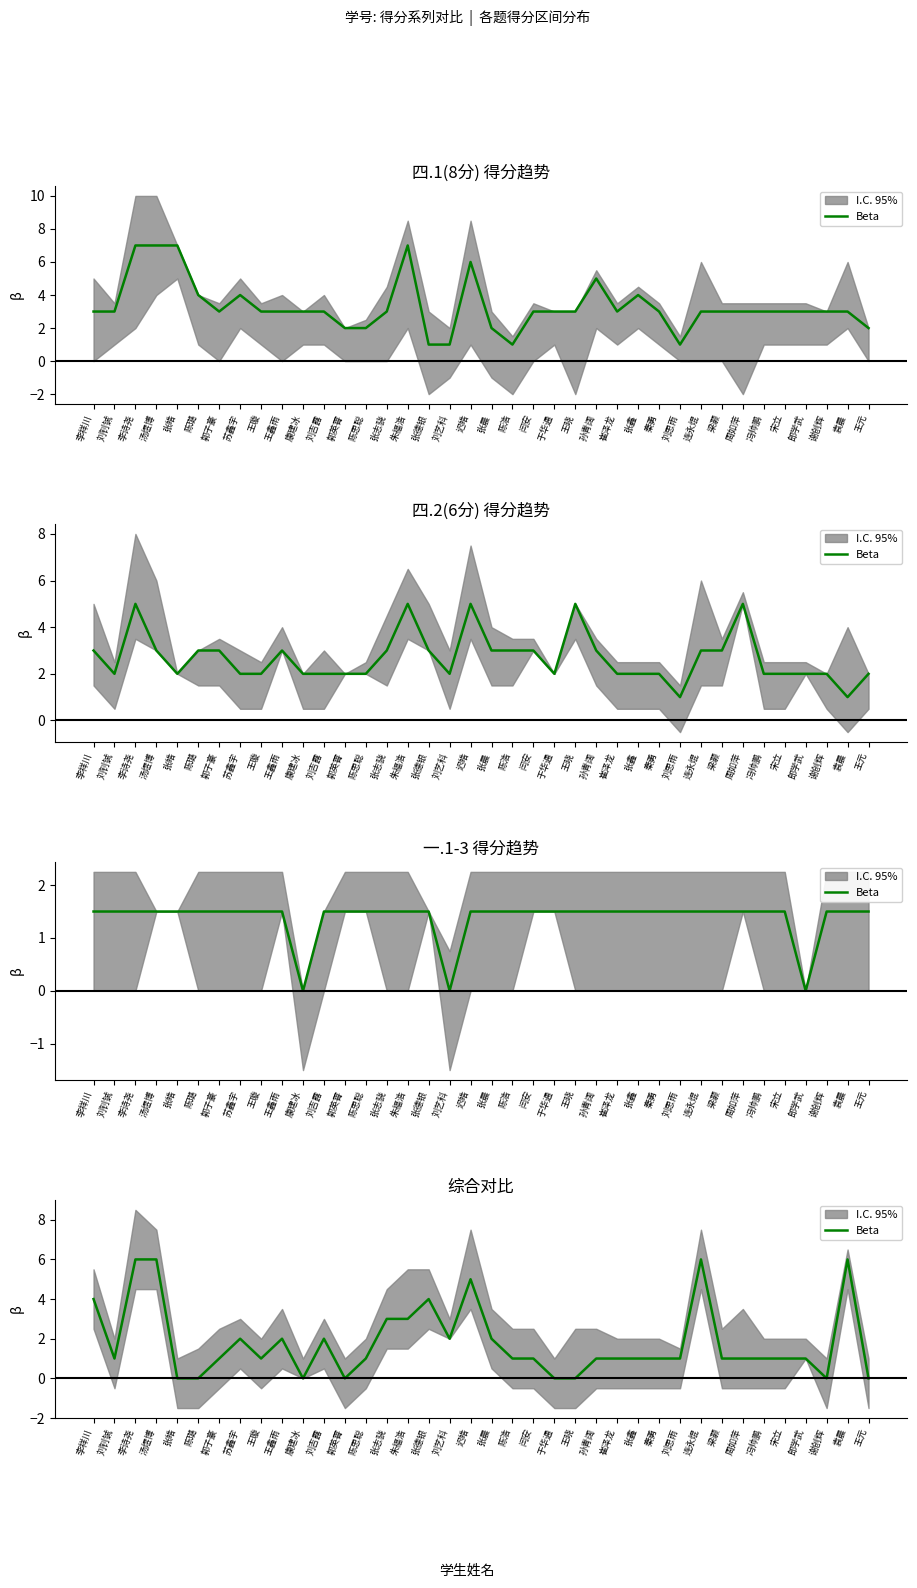

Reading left to right, what are all the values shown in this chart?

4	1	6	6	0	0	1	2	1	2	0	2	0	1	3	3	4	2	5	2	1	1	0	0	1	1	1	1	1	6	1	1	1	1	1	0	6	0